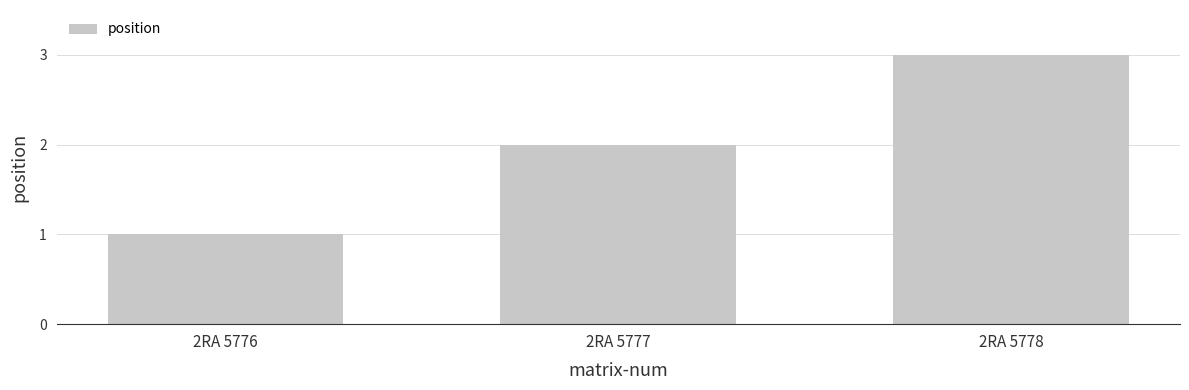

Between 2RA 5776 and 2RA 5777, which is larger?

2RA 5777